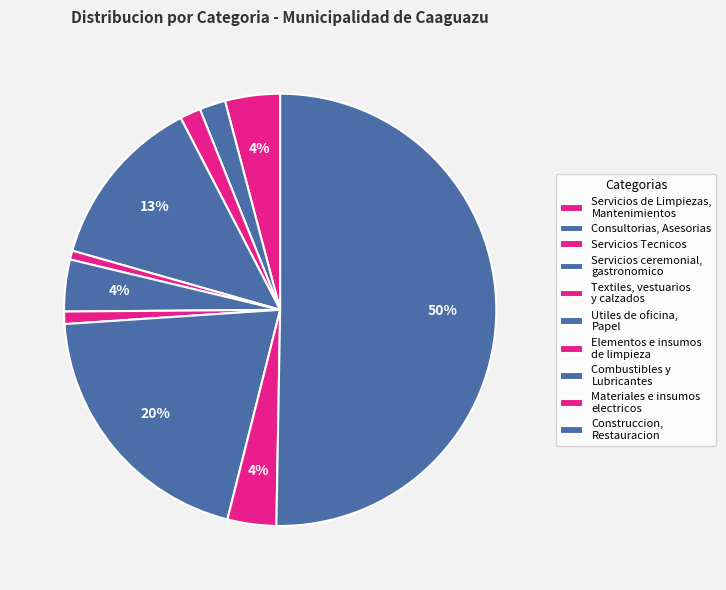

What is the largest slice in the pie chart?

Construccion, Restauracion